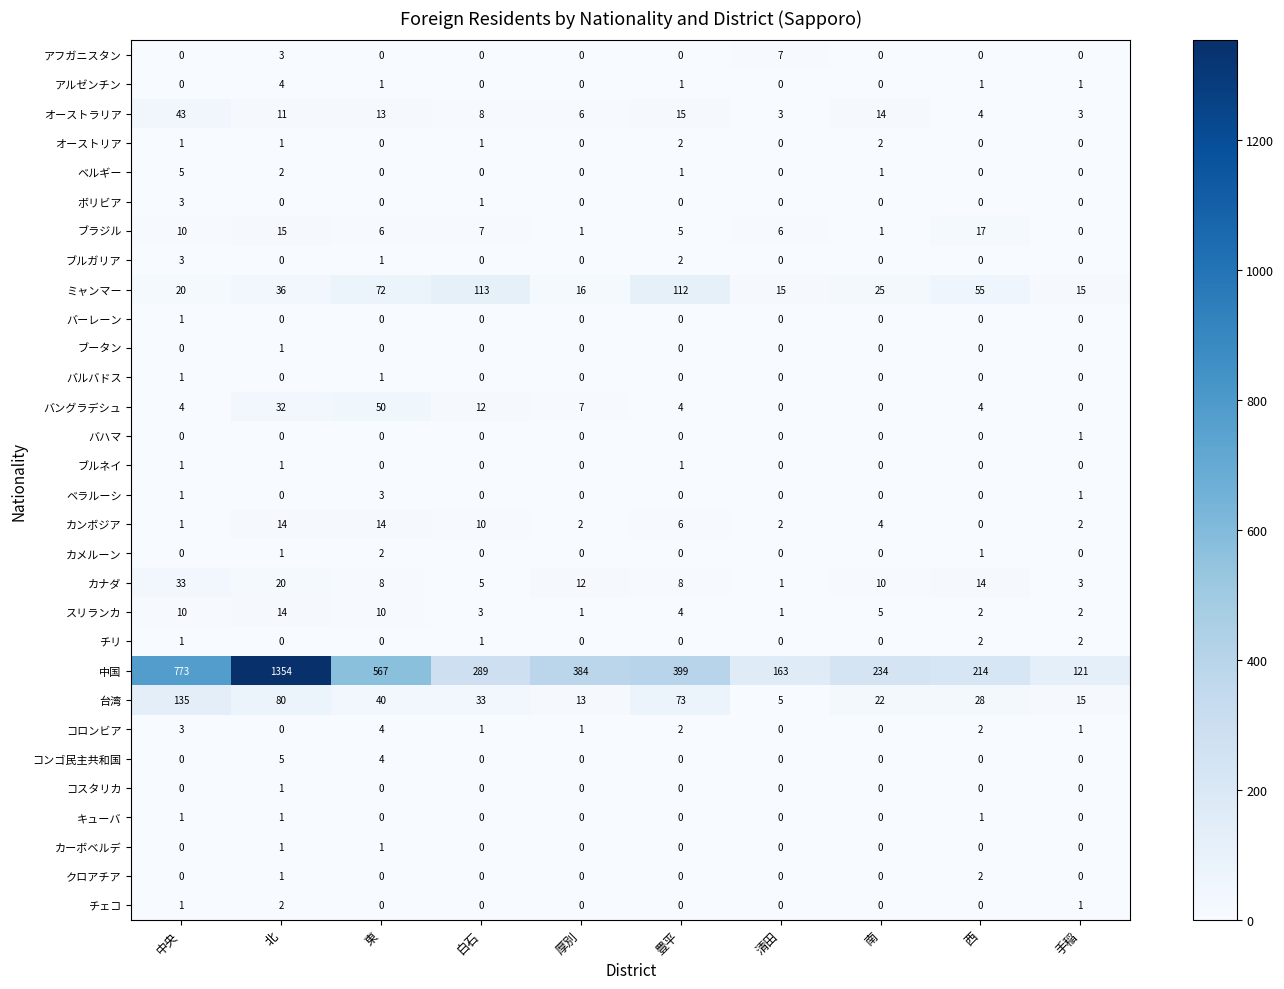

What is the total value across all series at 手稲?

168